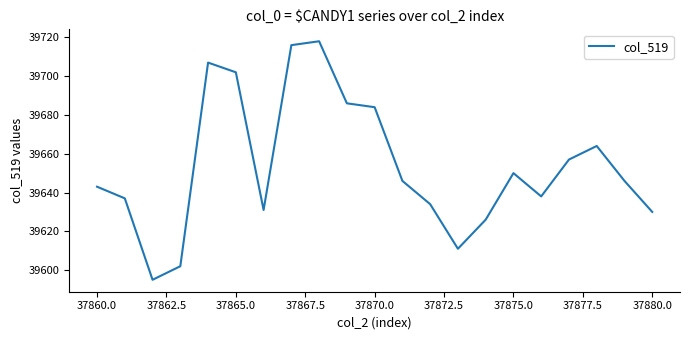

What is the difference between the maximum and minimum values?

123